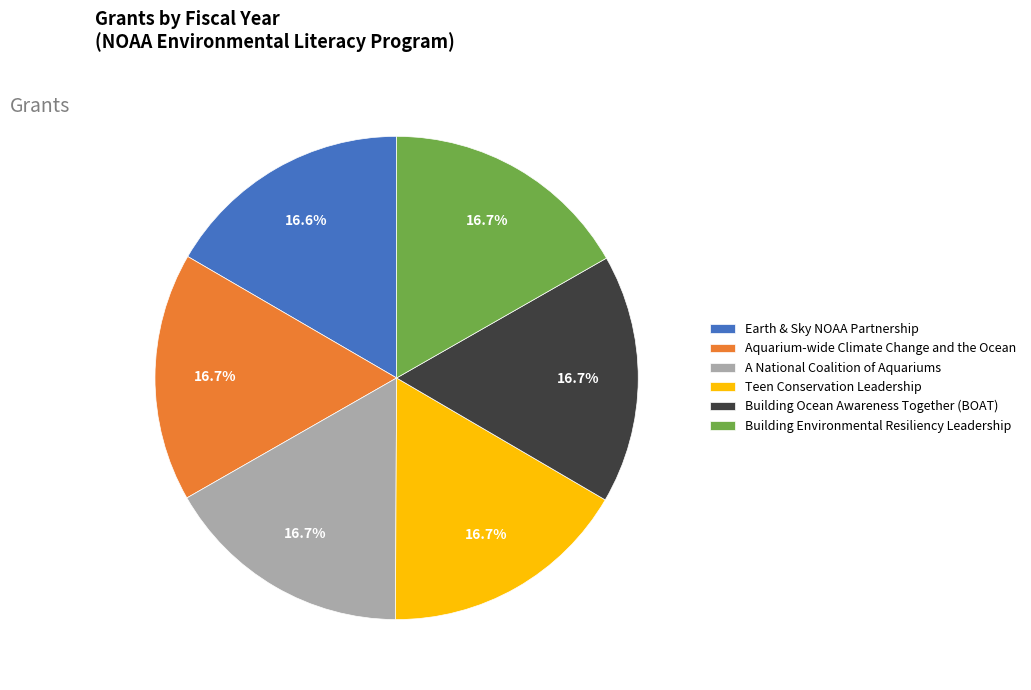

The Earth & Sky NOAA Partnership slice represents 31% of the pie. True or false?

False